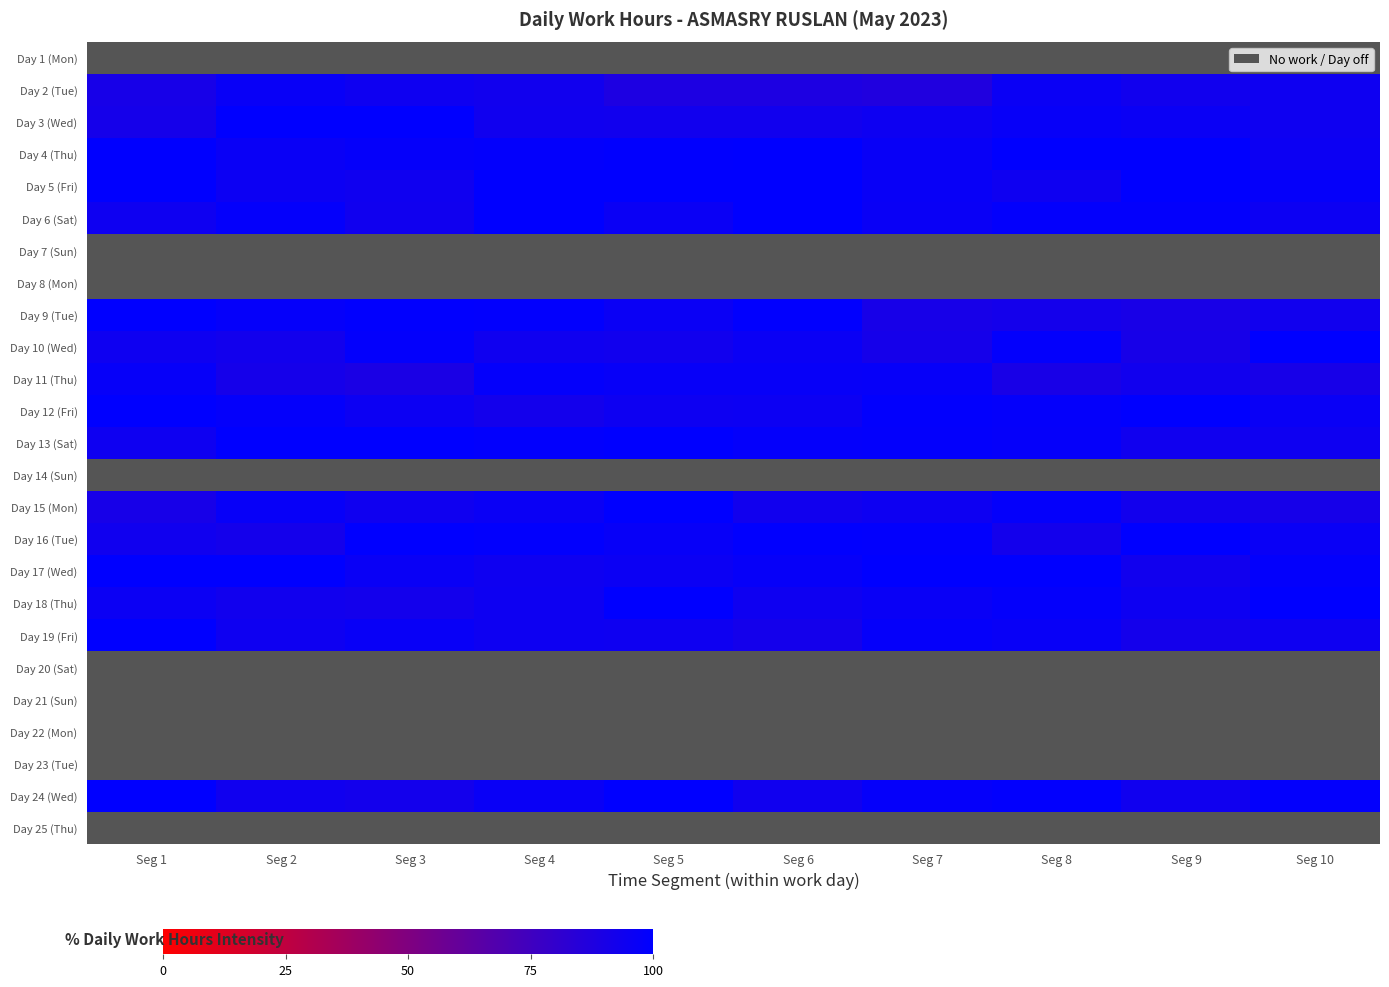

What is the total value across all series at Seg 10?

1530.8